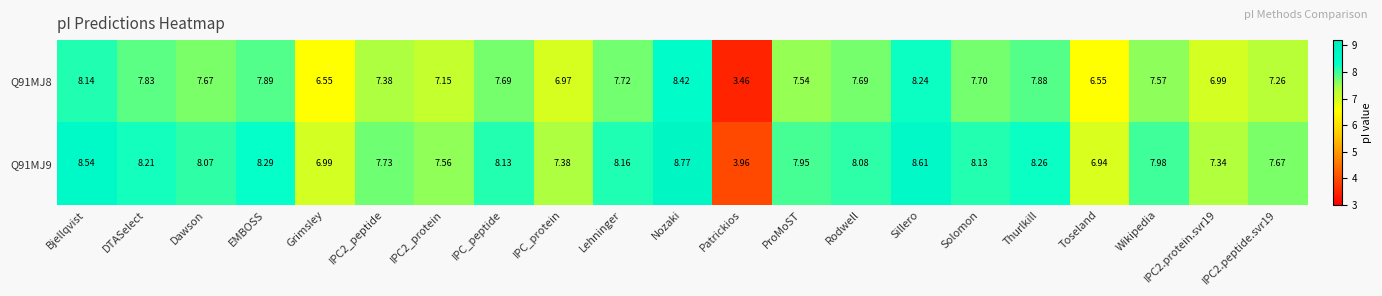

At which category does the chart reach its minimum across all series?

Patrickios